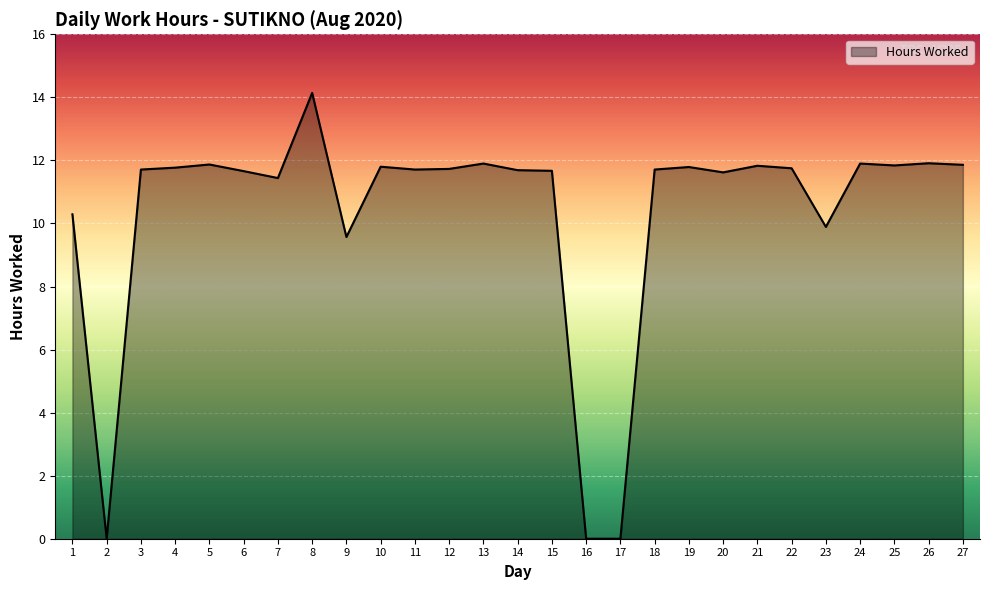

True or false: the data shows 11.7 at 6.

True